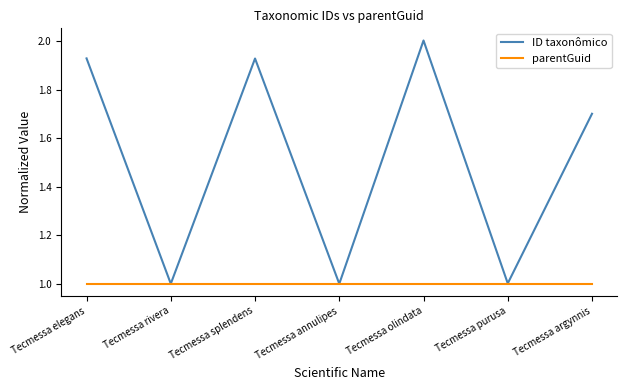

Does the chart have visible grid lines?

No